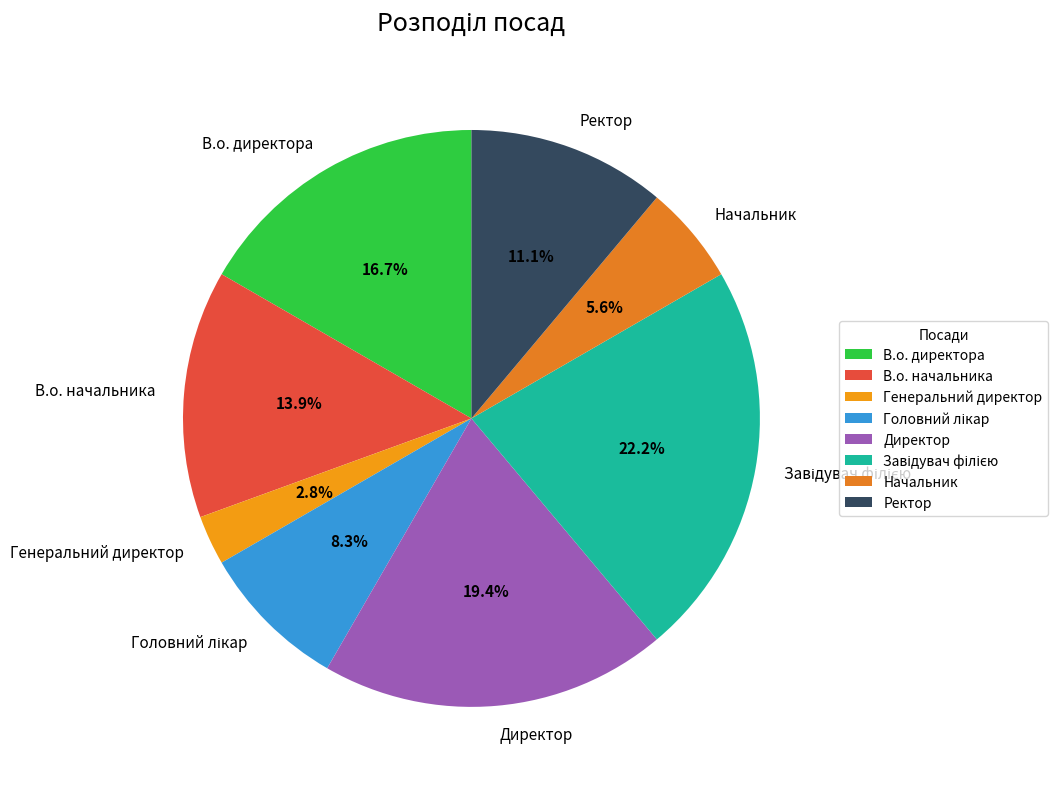

Is Генеральний директор the majority of the pie?

No